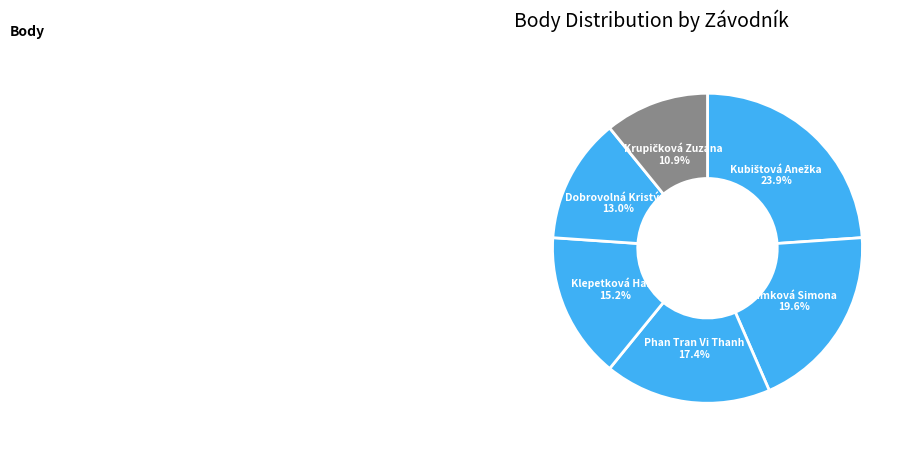

Between Klepetková Hana and Dobrovolná Kristýna, which is larger?

Klepetková Hana